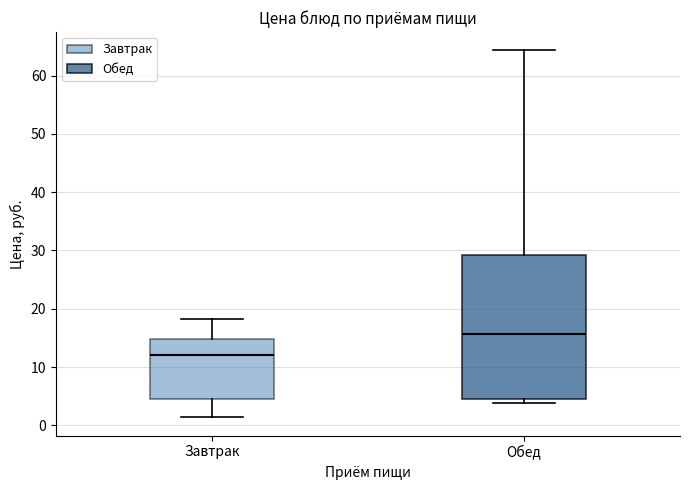

Which box has the highest median line?

Обед